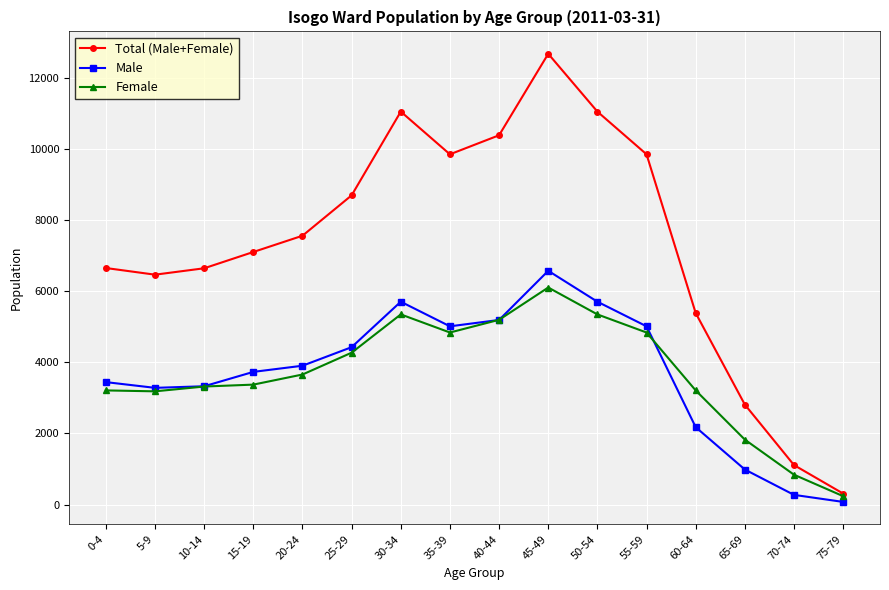

Is the value of Total (Male+Female) at 40-44 greater than the value of Female at 35-39?

Yes